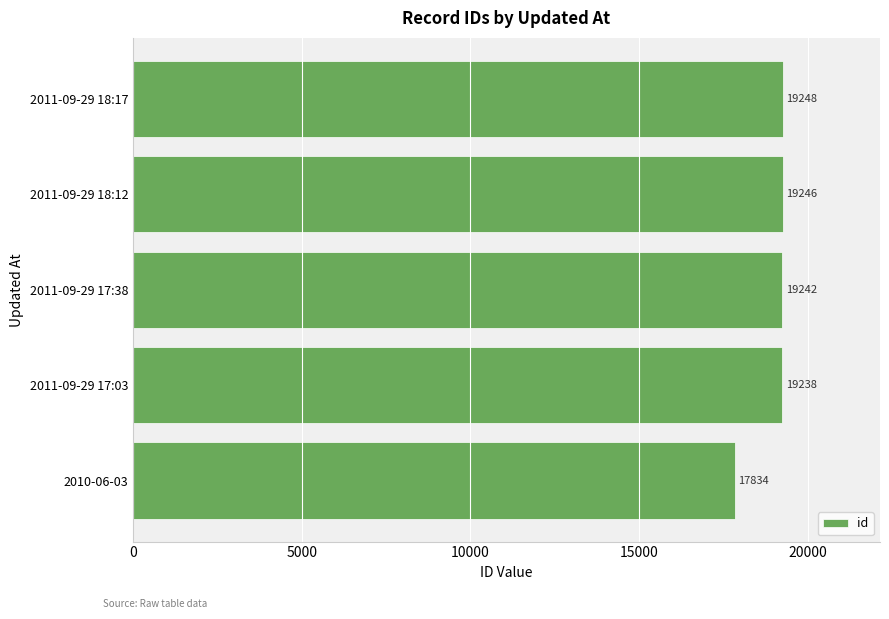

True or false: the data shows 27541 at 2011-09-29 18:17.

False